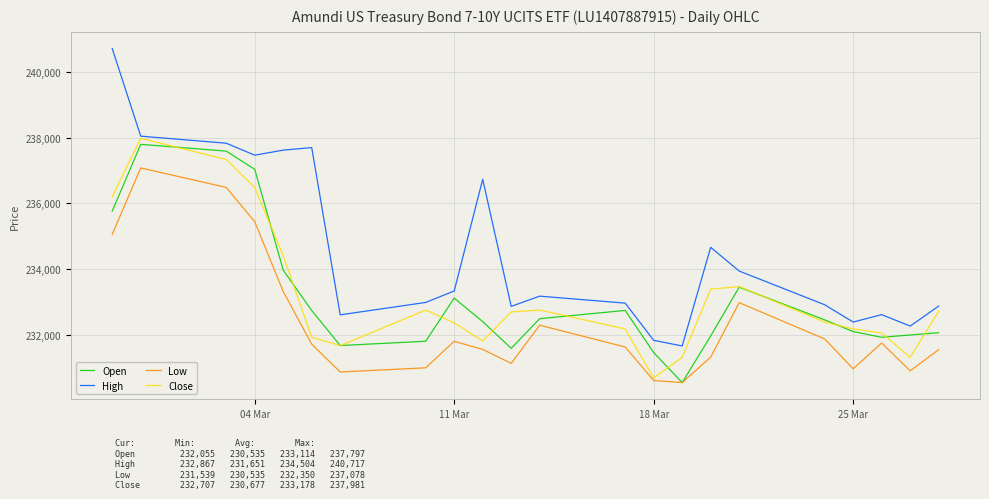

Which series has the largest range (max minus min)?

High